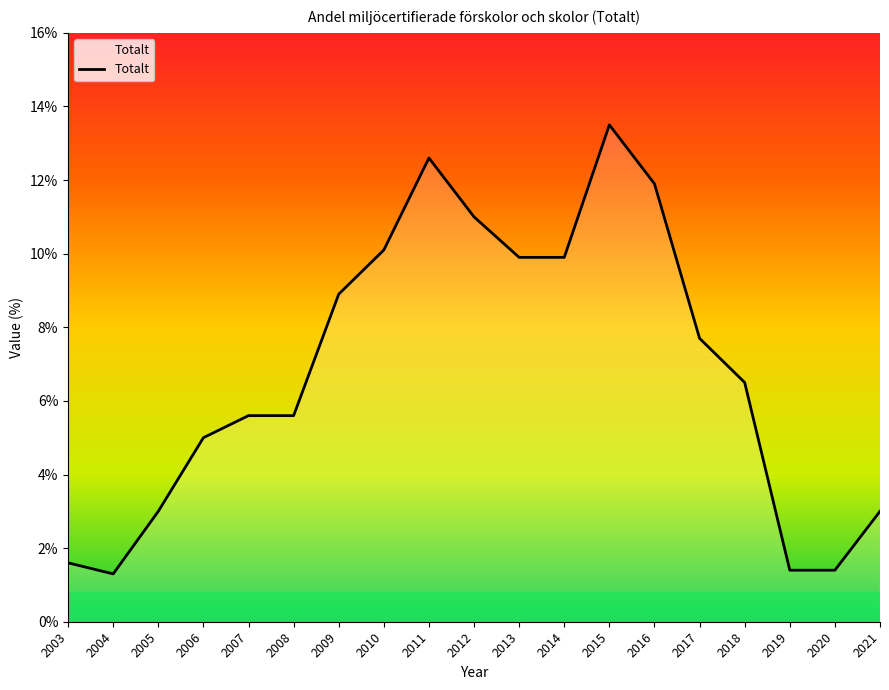

What is the difference between the maximum and minimum values?

12.2